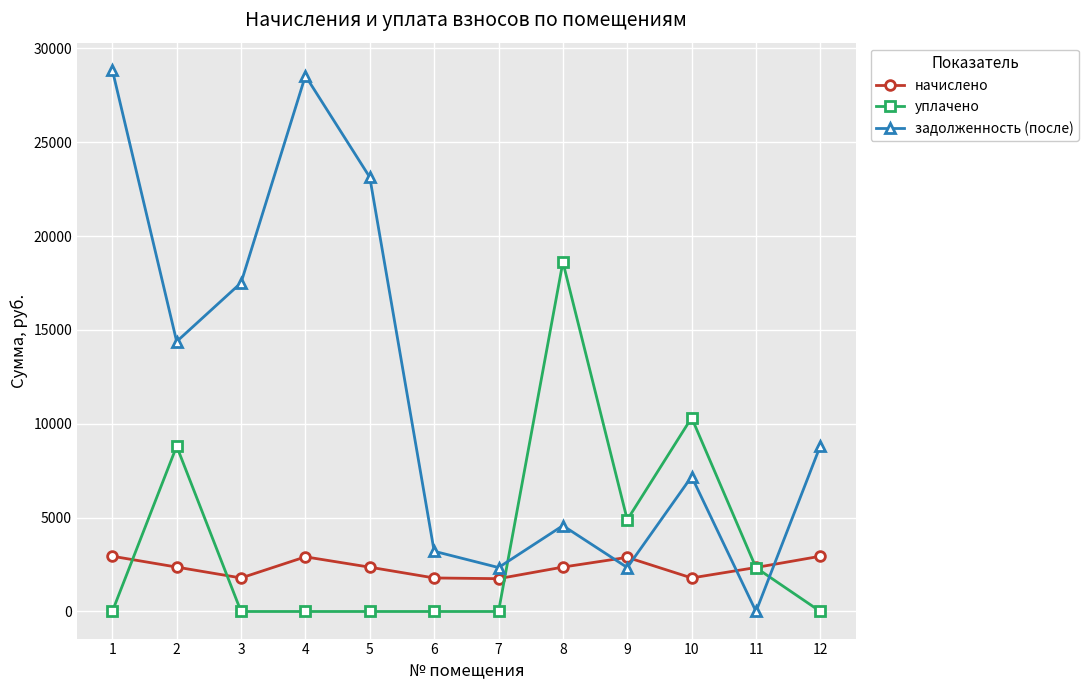

At which category does уплачено reach its first local peak?

2